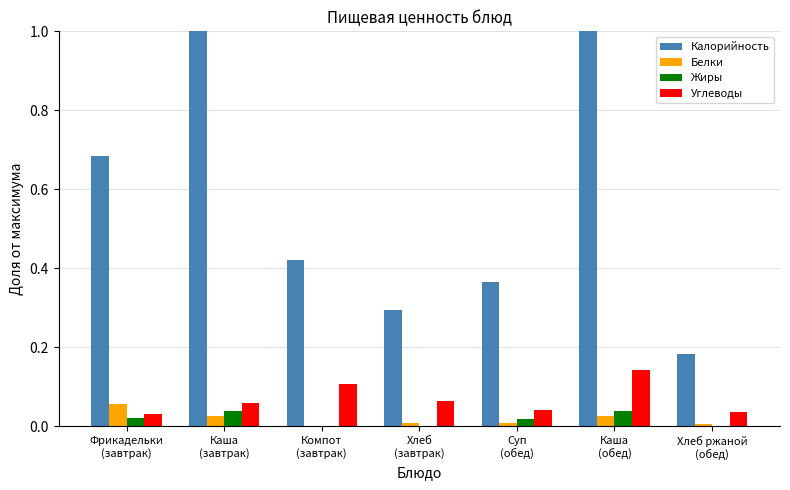

What is the greatest value displayed?

1.0